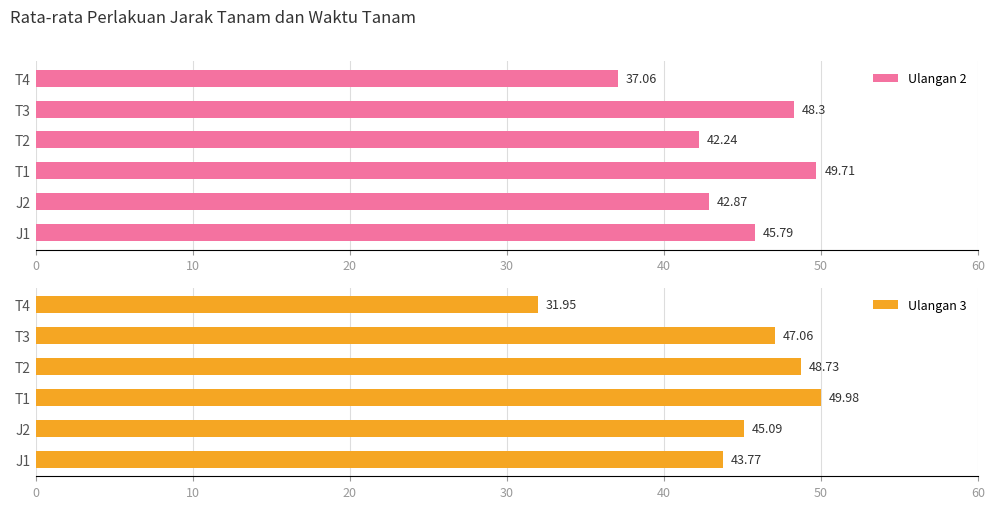

What is the sum of the Ulangan 2 values at J1 and T1?

95.5